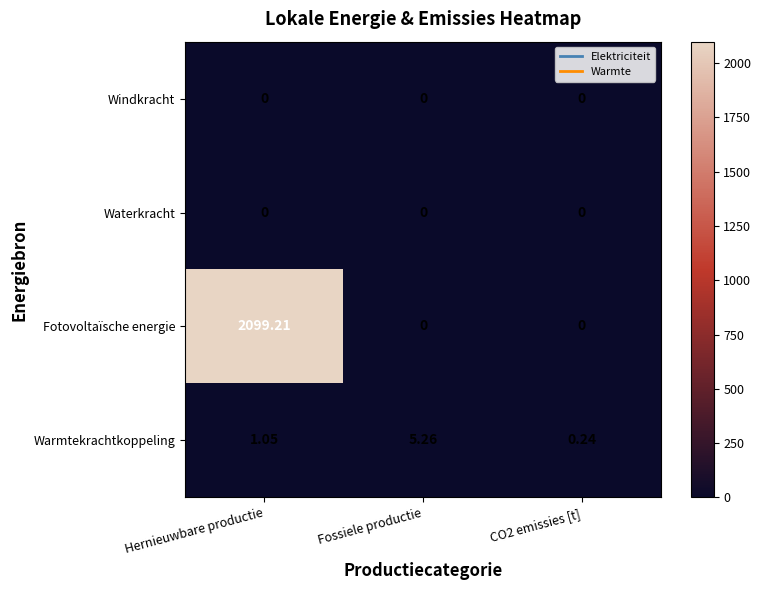

Between Fossiele productie and CO2 emissies [t], which series saw the biggest shift?

Warmtekrachtkoppeling